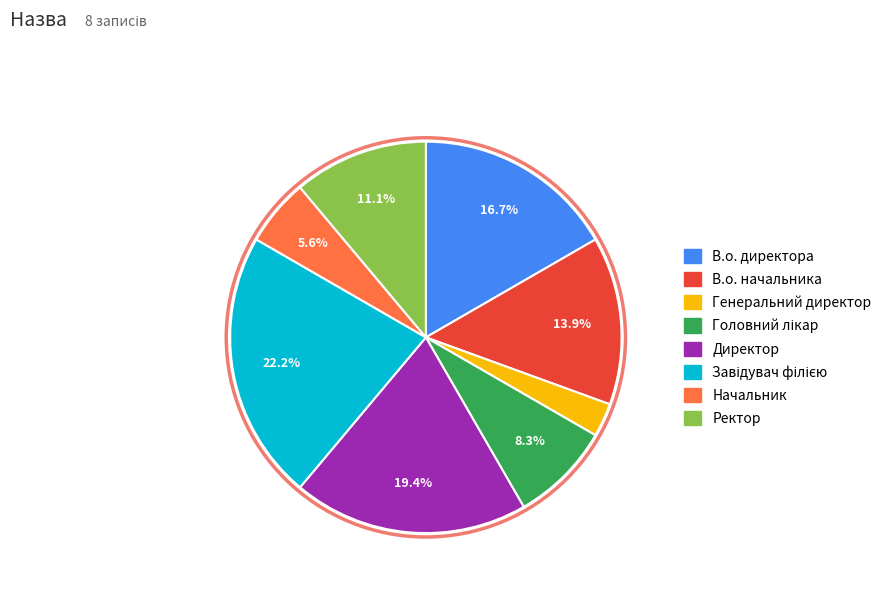

How much of the chart is everything except Директор?

80.6%